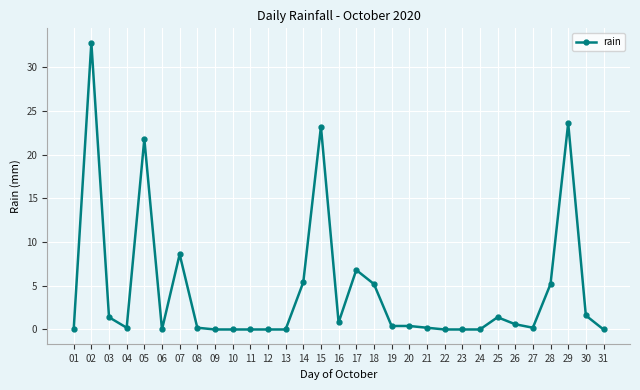

What is the sum of all values?

140.0